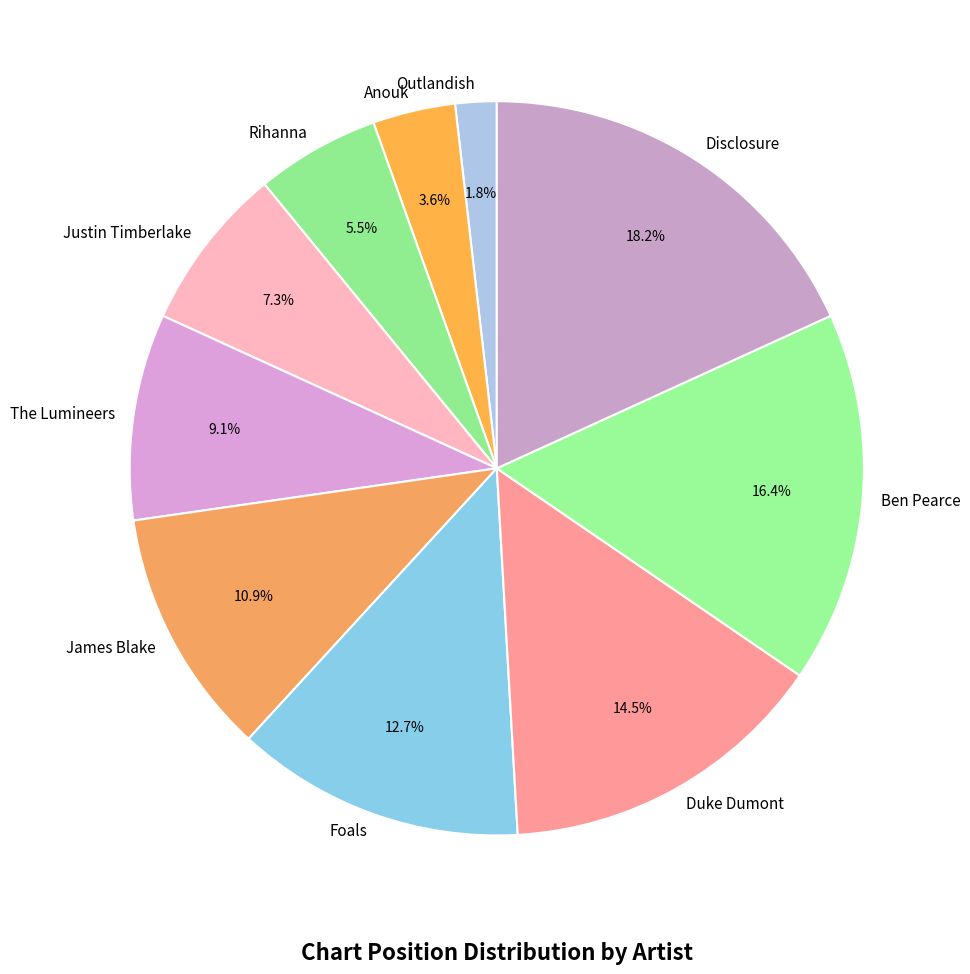

Which slice is the largest?

Disclosure